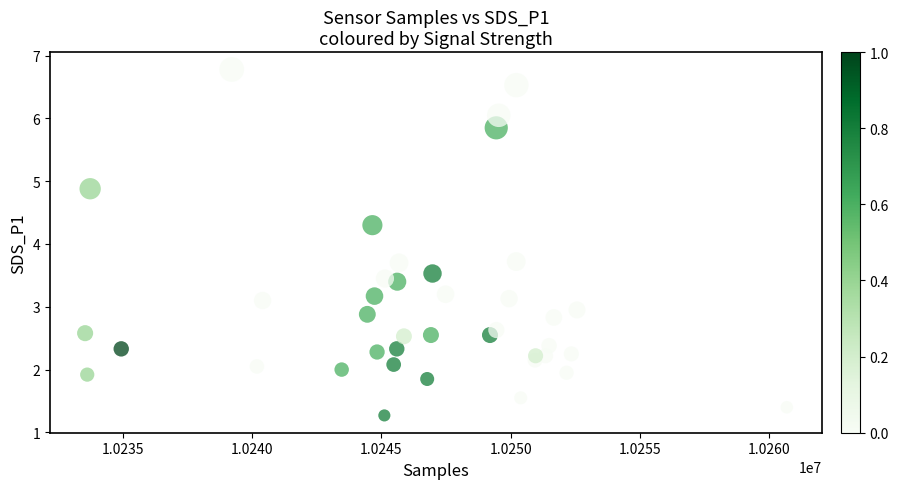

What is the range of Y values (max minus min)?

5.5